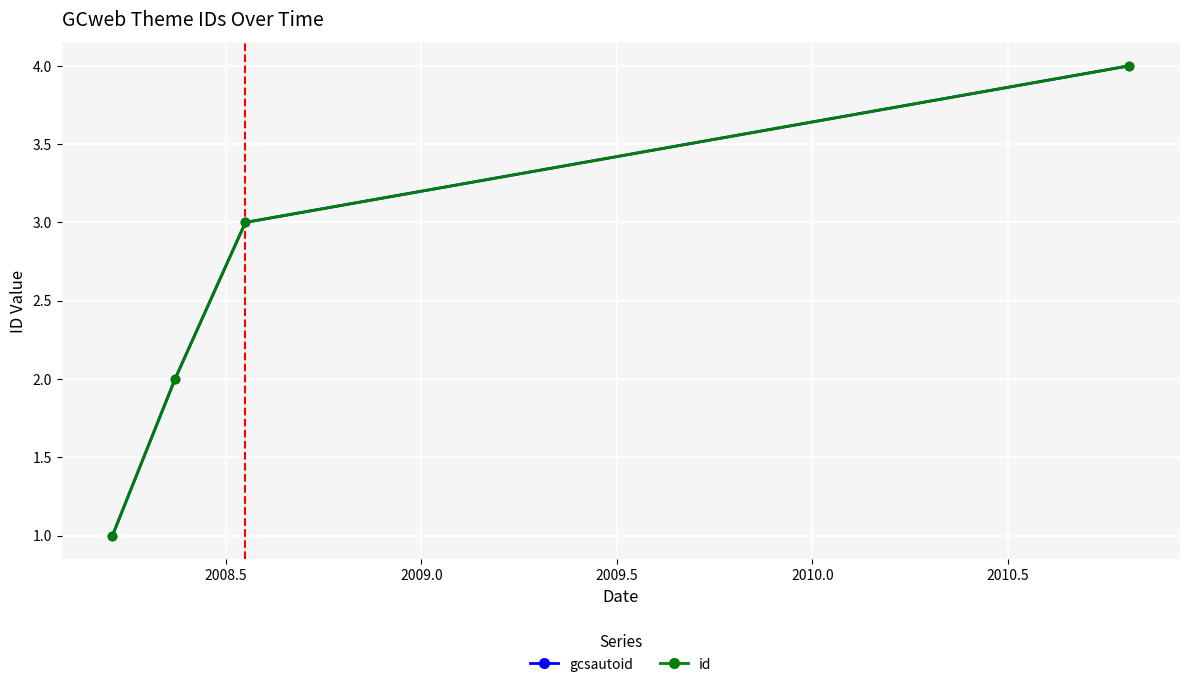

Is this an area chart (filled region under the line)?

No